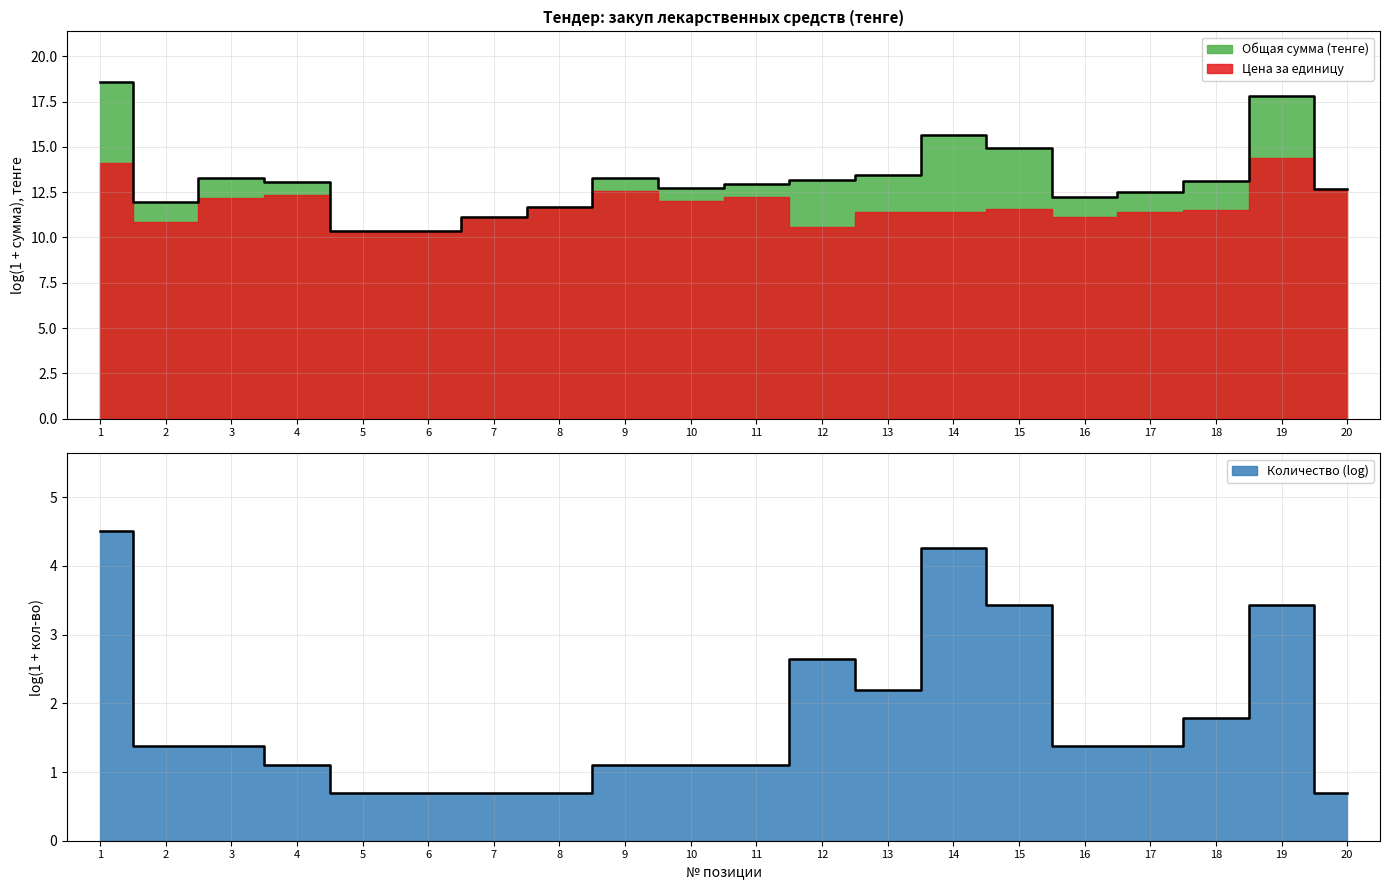

Which category has the highest value across all series?

1